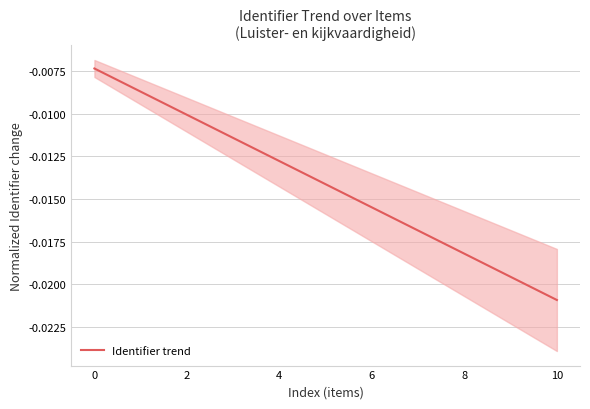

Rank the categories by value from highest to lowest.

0, 2, 4, 6, 8, 10, 6, 7, 8, 9, 10